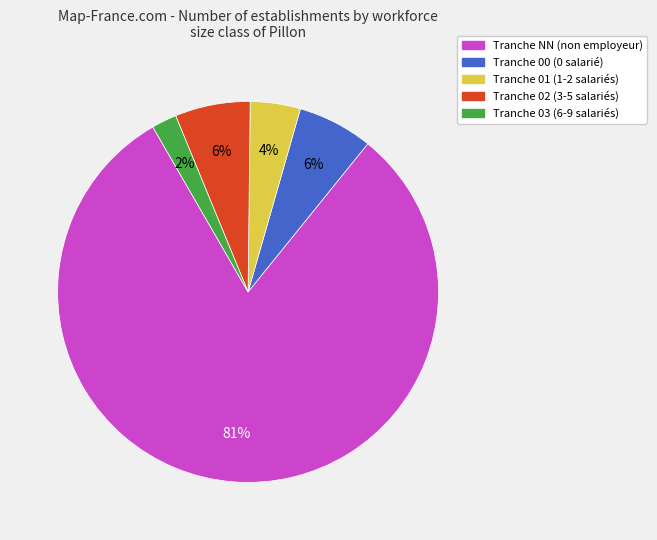

Is there a majority slice in this chart?

Yes